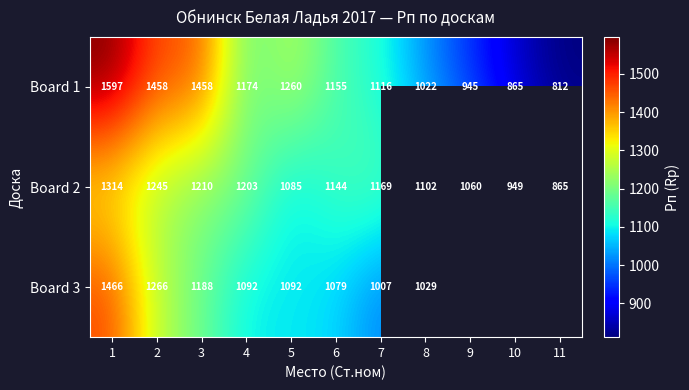

Rank the categories by Board 2 value from highest to lowest.

1, 2, 3, 4, 7, 6, 8, 5, 9, 10, 11